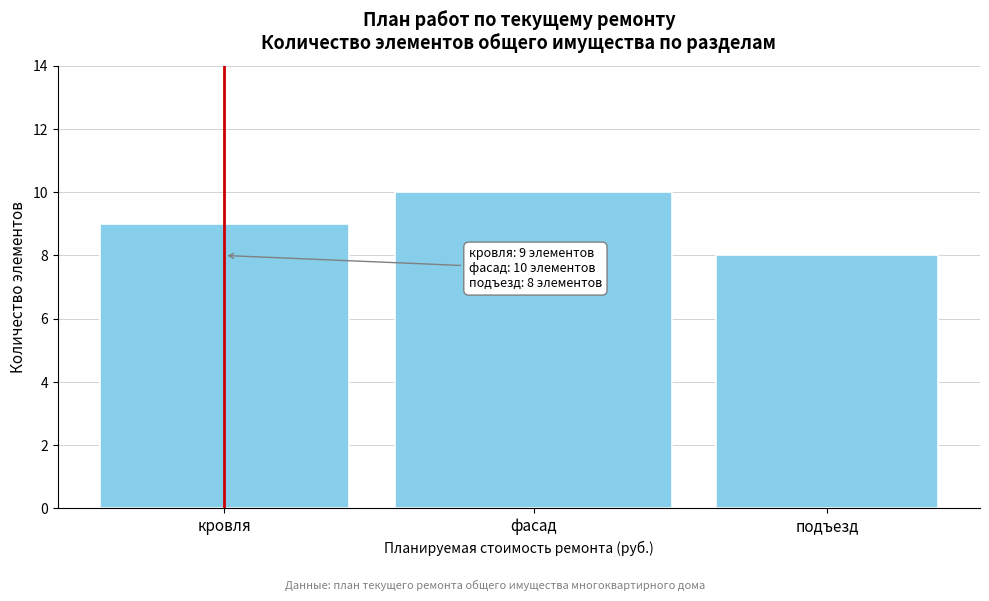

Reading left to right, transcribe all the data shown in this chart.

кровля=9	фасад=10	подъезд=8